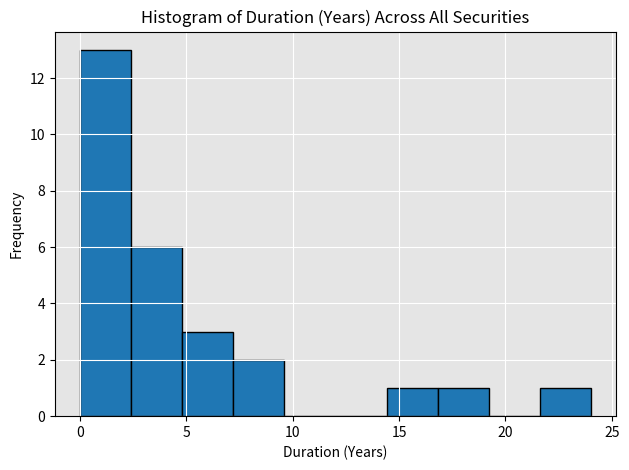

Which range on the x-axis has the tallest bar?

0.0 to 2.5